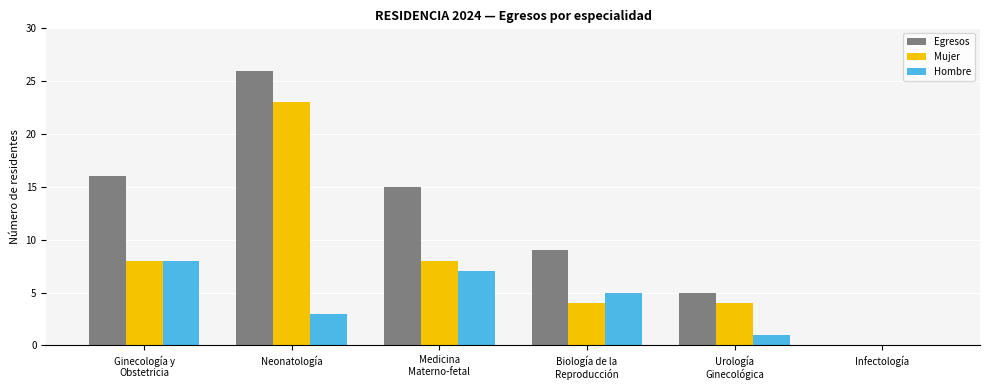

What is the highest value of the Mujer series?

23